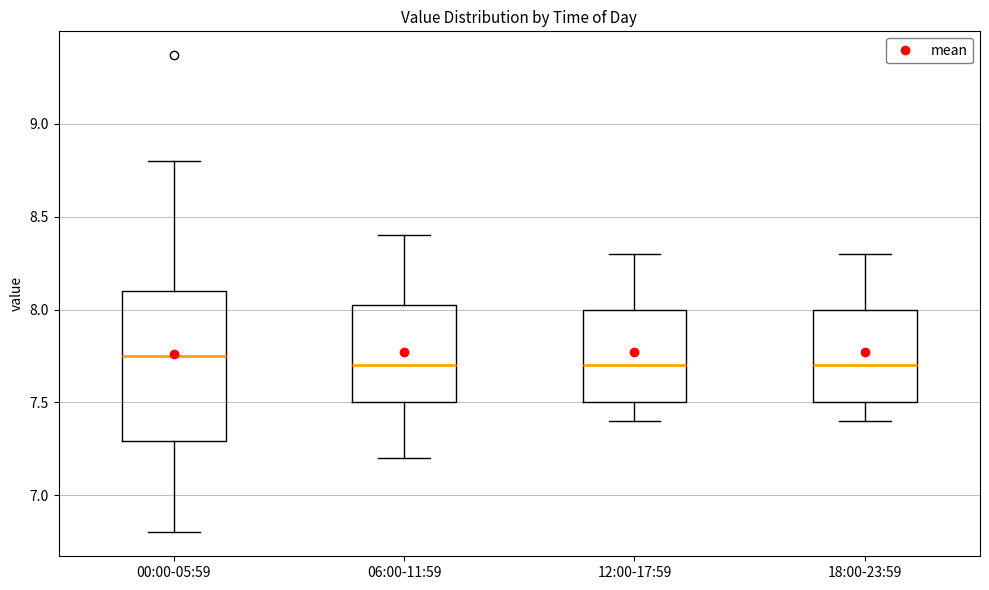

Where does the upper whisker of the box for 00:00-05:59 end on the y-axis? The values are not printed on the chart, so give them approximately, as read against the axis.

8.80